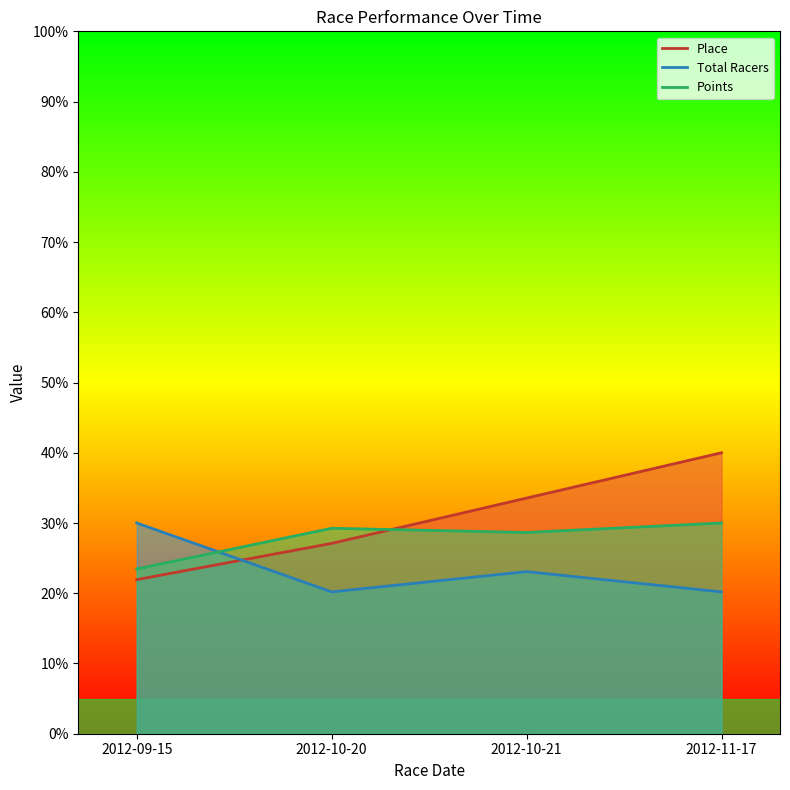

Rank the series by their average value, from highest to lowest.

Place, Points, Total Racers